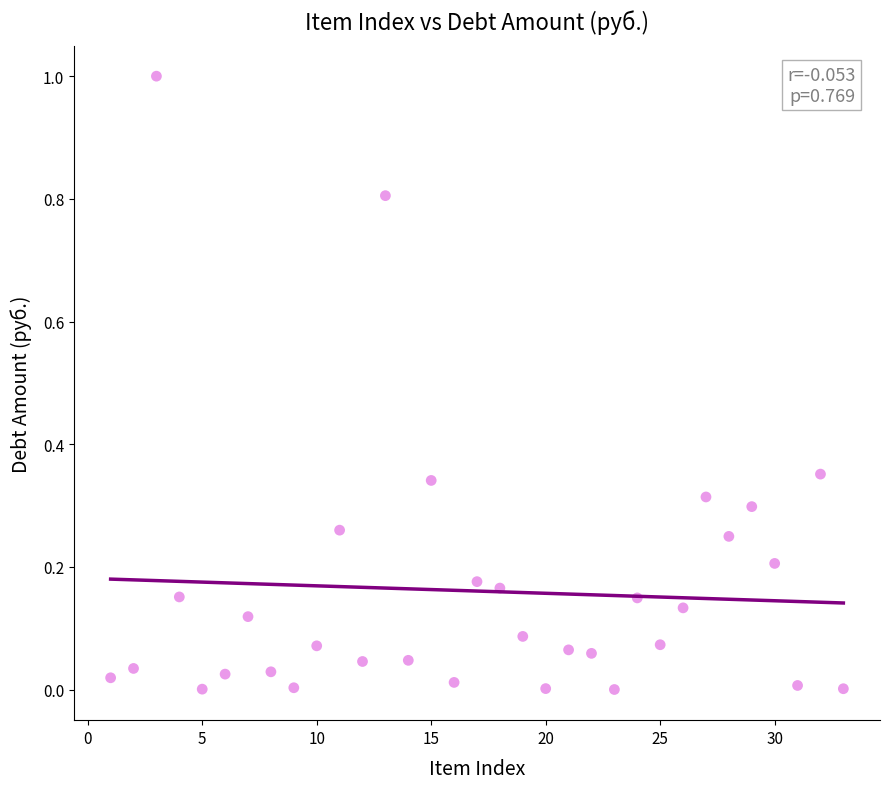

What is the range of X values (max minus min)?

32.0